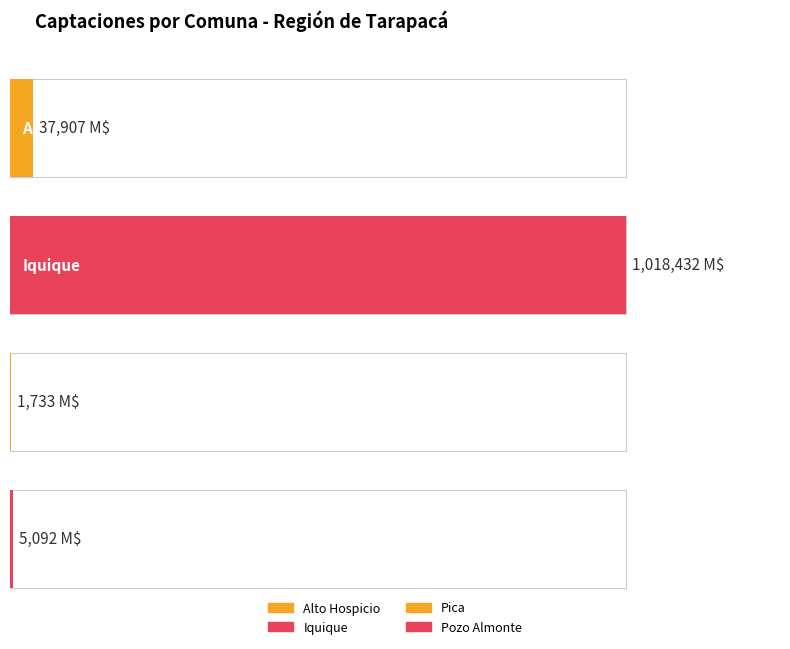

What is the label of the 2nd bar from the right?

Pica